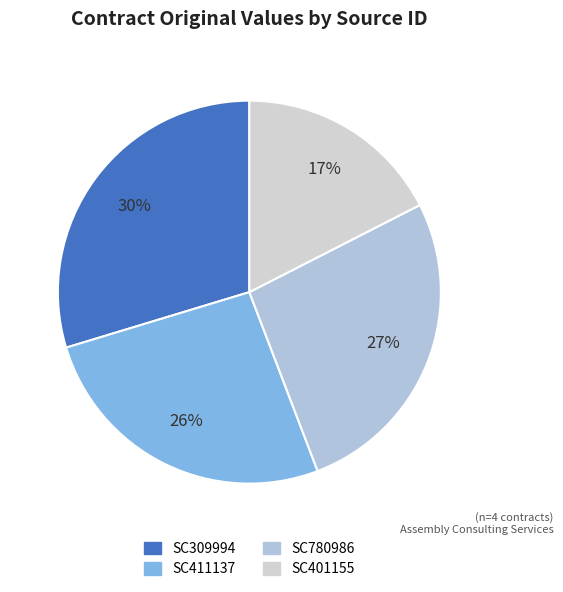

What percentage is the SC401155 slice, to the nearest percent?

17%